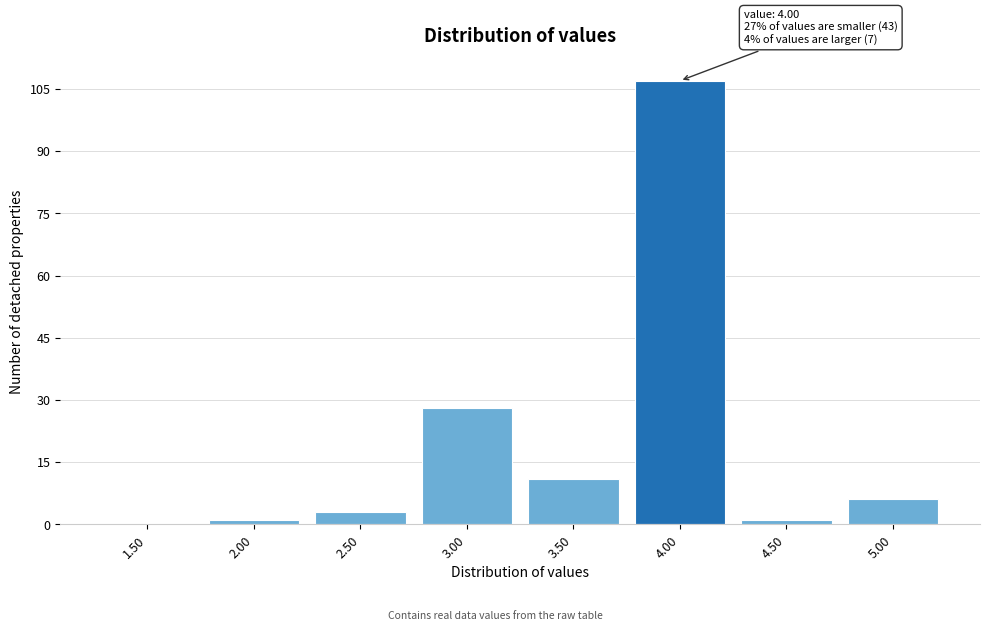

Reading right to left, what are all the values shown in this chart?

5.00=6	4.50=1	4.00=107	3.50=11	3.00=28	2.50=3	2.00=1	1.50=0